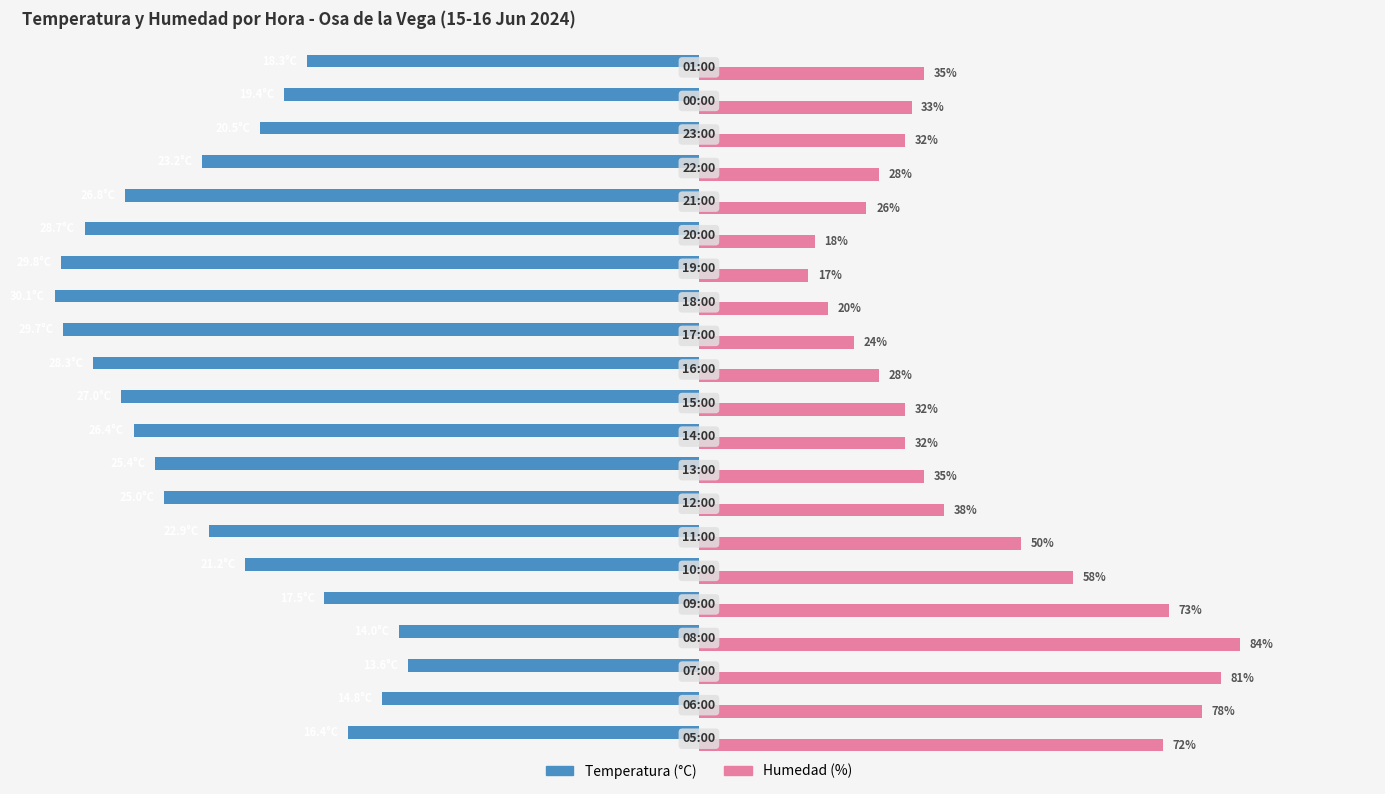

Rank the series by their maximum value, from highest to lowest.

Humedad (%), Temperatura (°C)